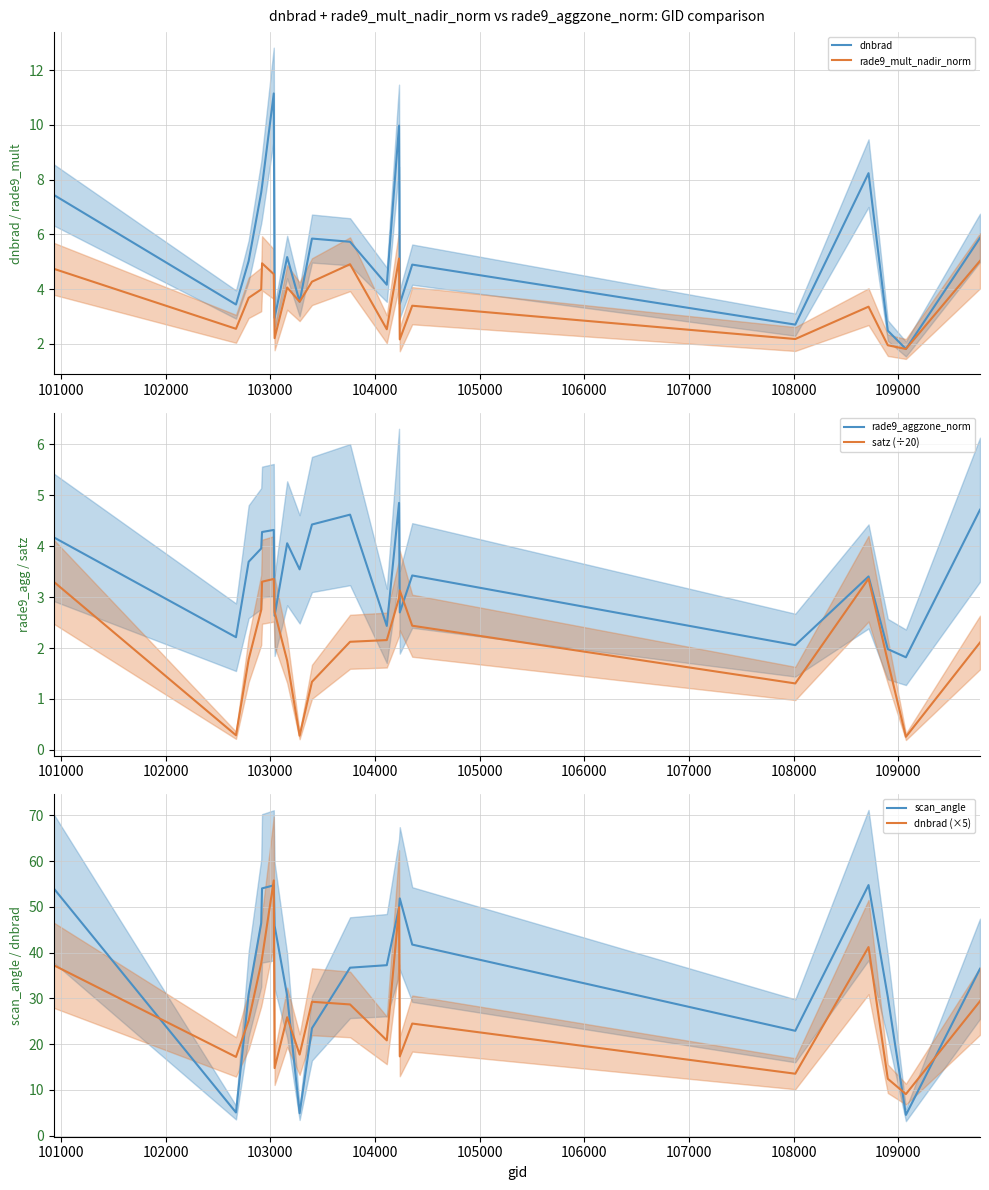

What is the minimum value for dnbrad (×5)?

9.1